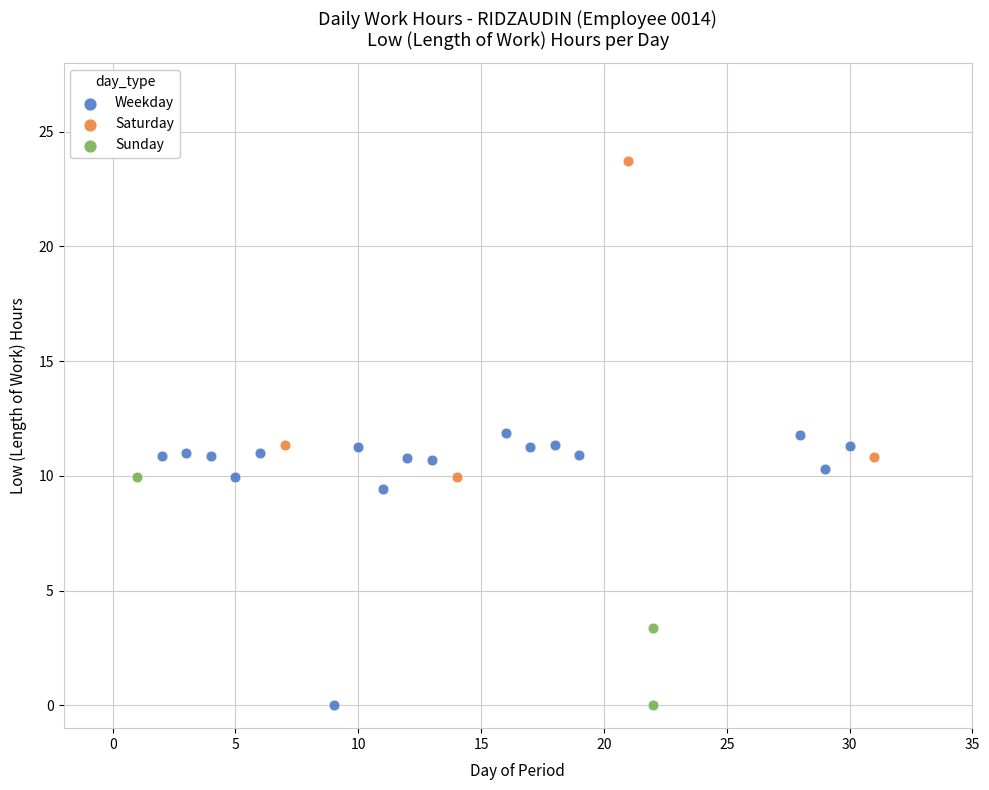

What are all the series names shown in the legend?

Weekday, Saturday, Sunday